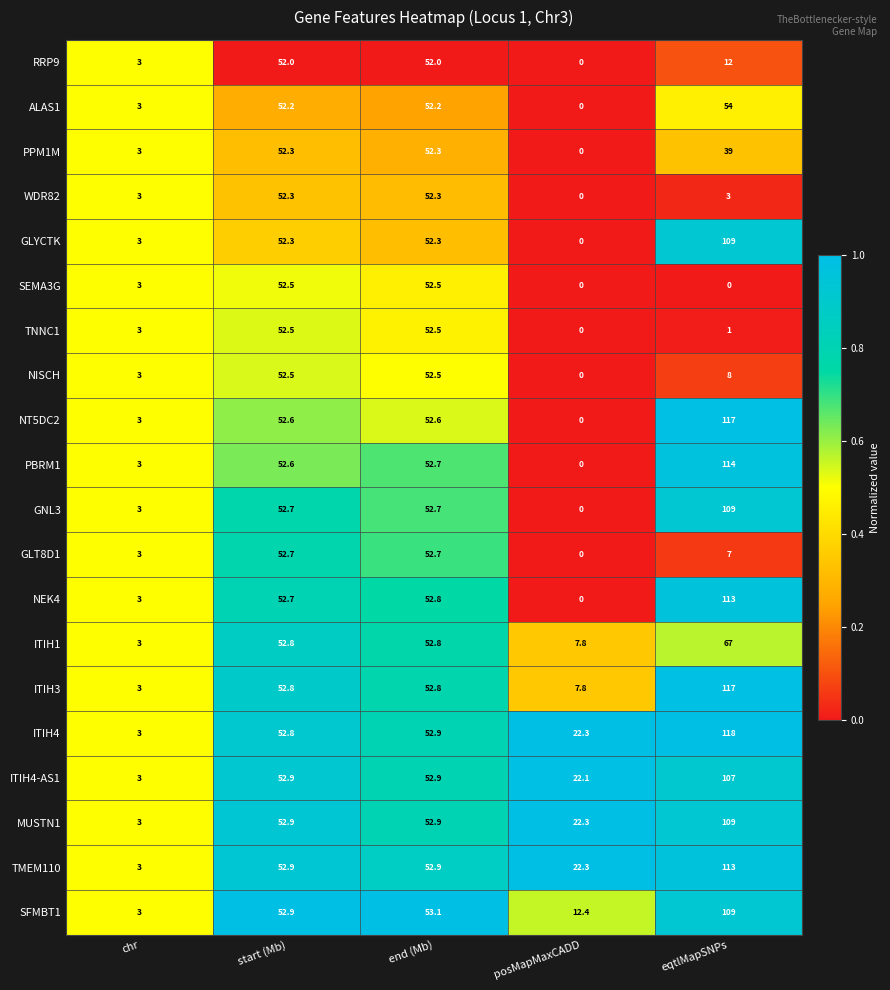

At which category is the sum across all series the highest?

eqtlMapSNPs